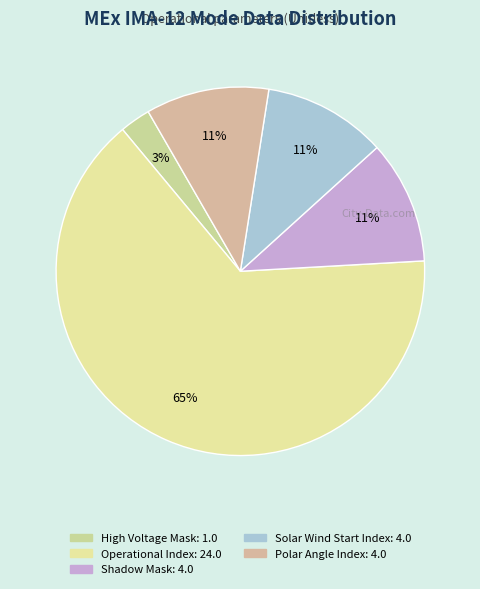

Does Operational Index account for over 50% of the chart?

Yes